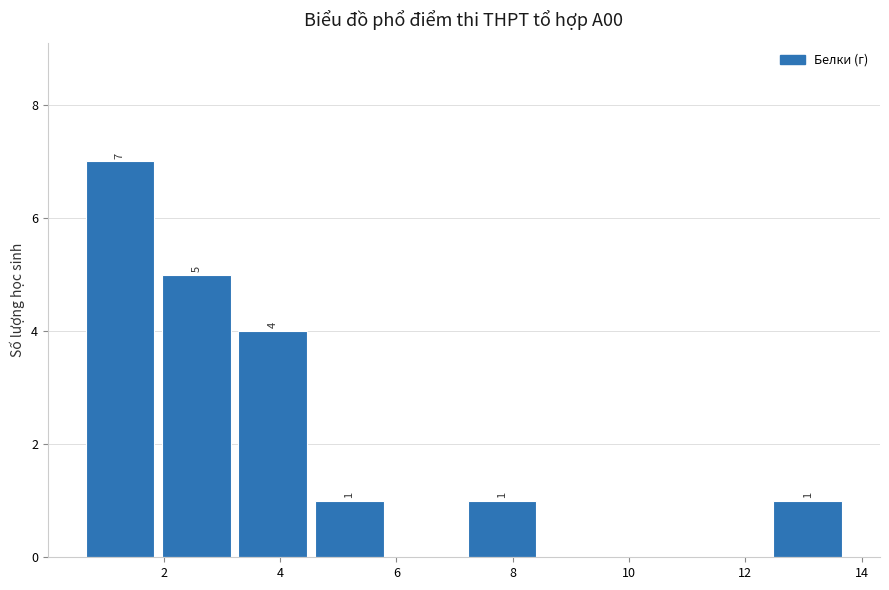

Over which range of the x-axis is the bar tallest?

0.6 to 2.0